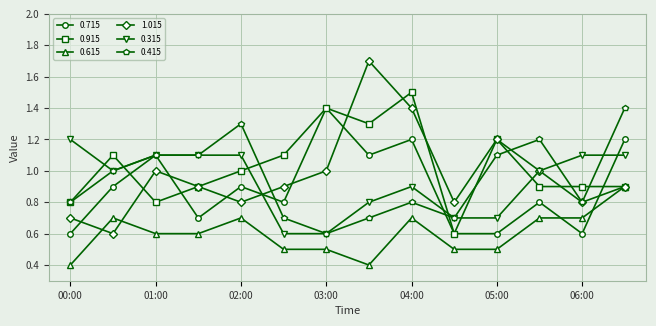

Which series has the widest spread of values?

1.015